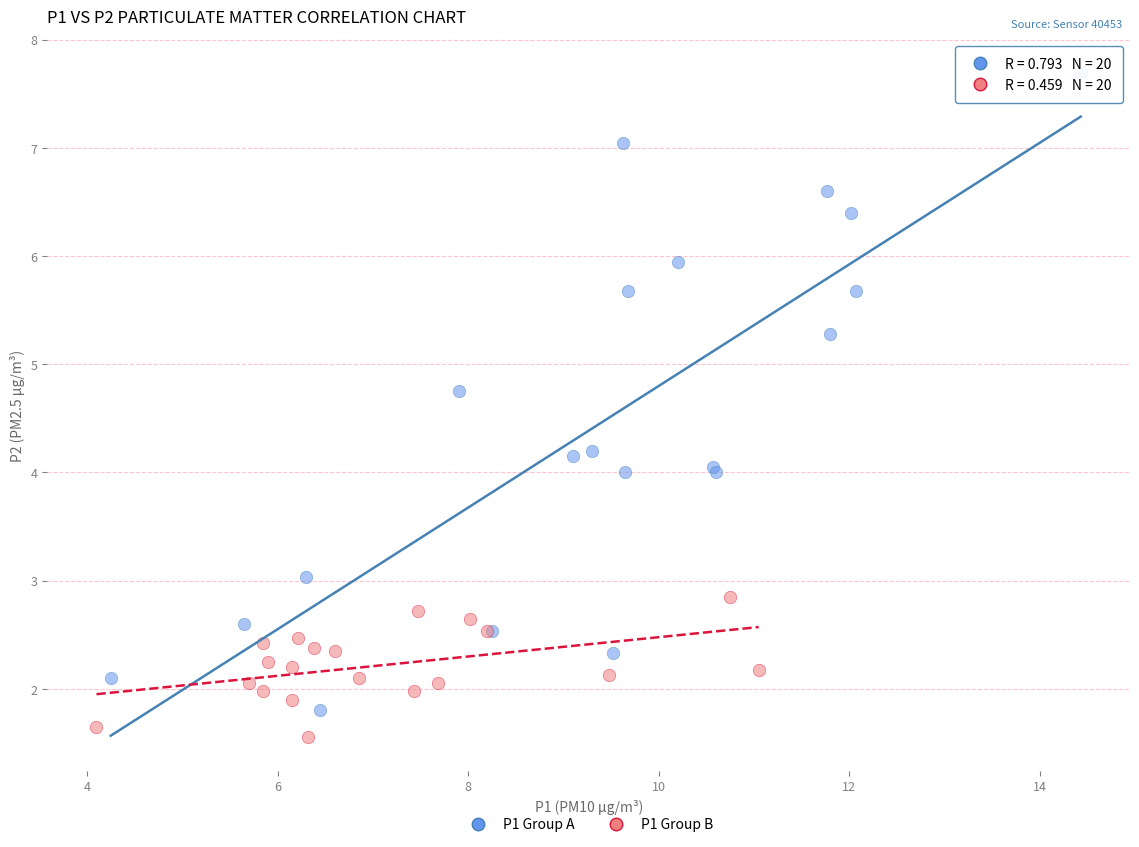

Which series has the largest Y range (max minus min)?

P1 Group A